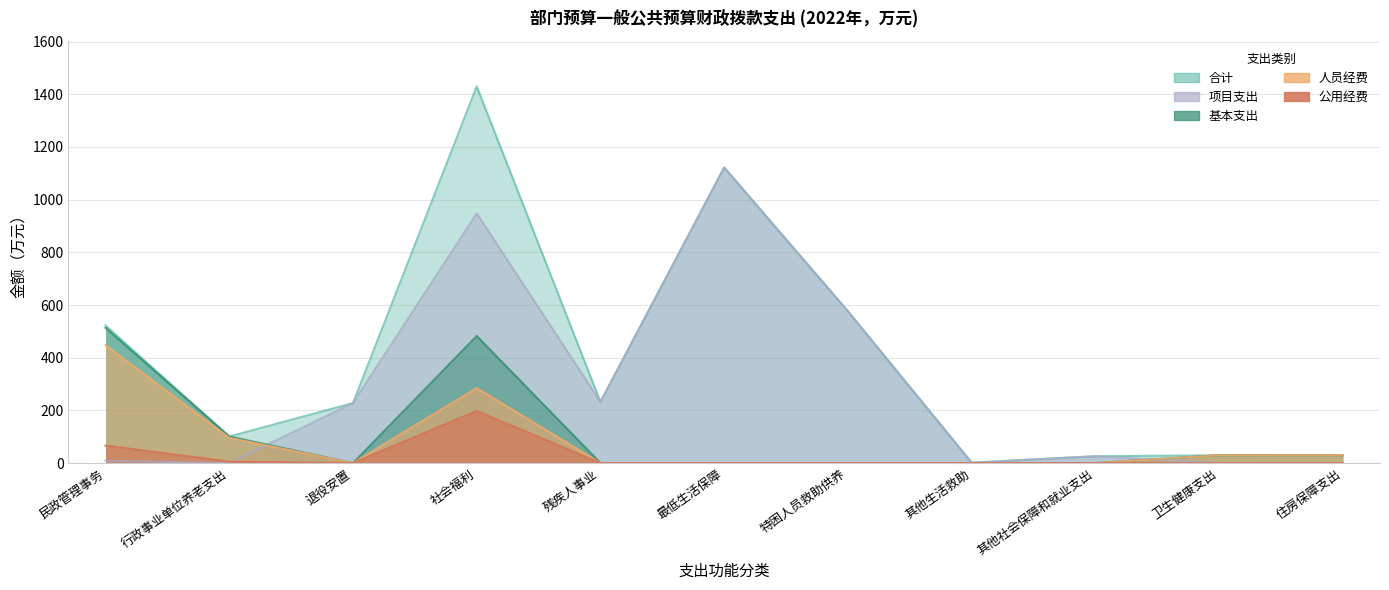

How many interior local valleys does the 人员经费 series have?

1